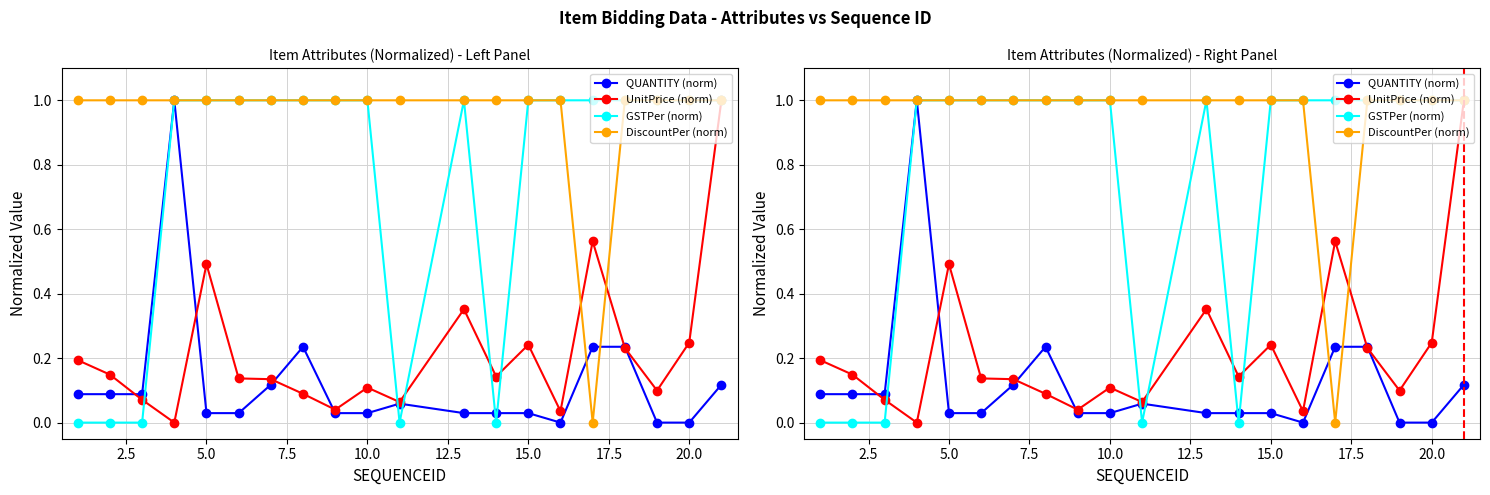

True or false: GSTPer (norm) has a value of 0.3 at 20.0.

False